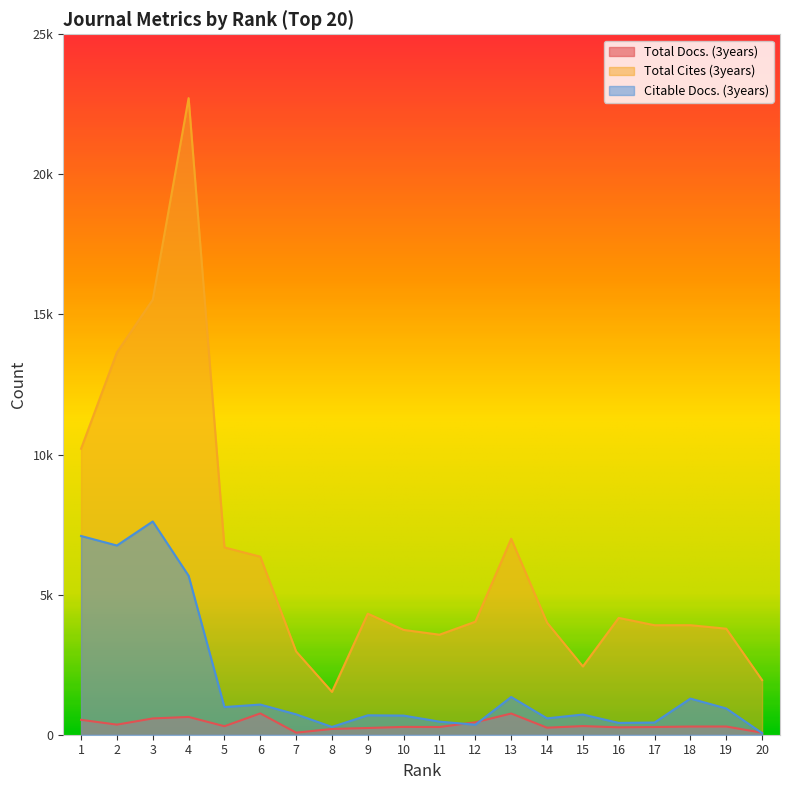

Rank the series by their average value, from highest to lowest.

Total Cites (3years), Citable Docs. (3years), Total Docs. (3years)